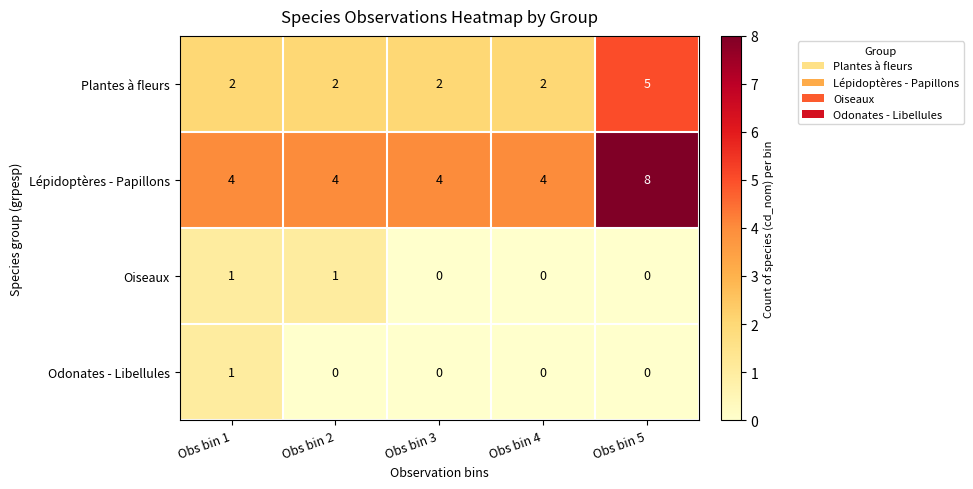

Between Obs bin 3 and Obs bin 5, which series saw the biggest shift?

Lépidoptères - Papillons